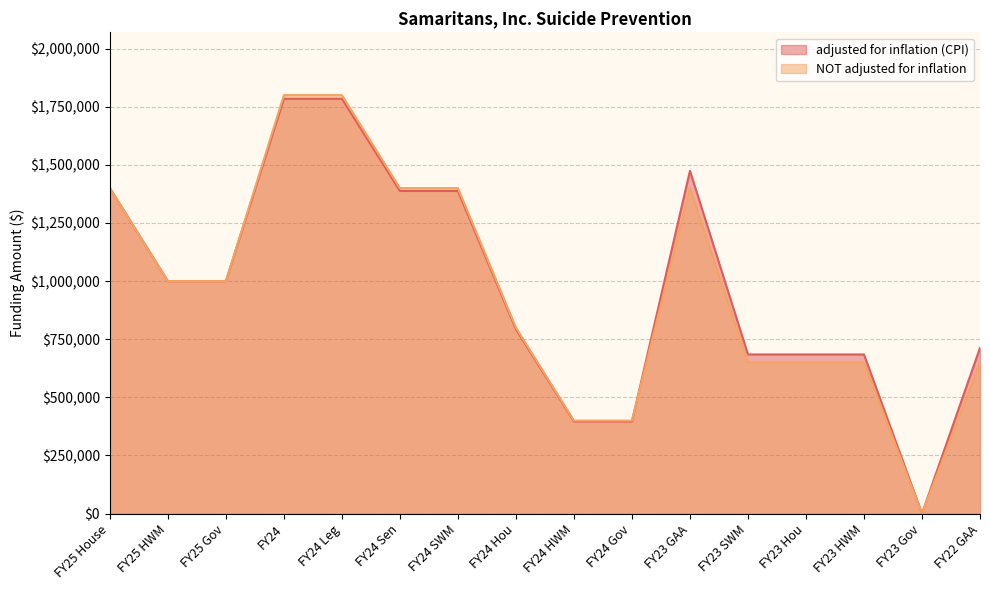

At which category is the sum across all series the highest?

FY24